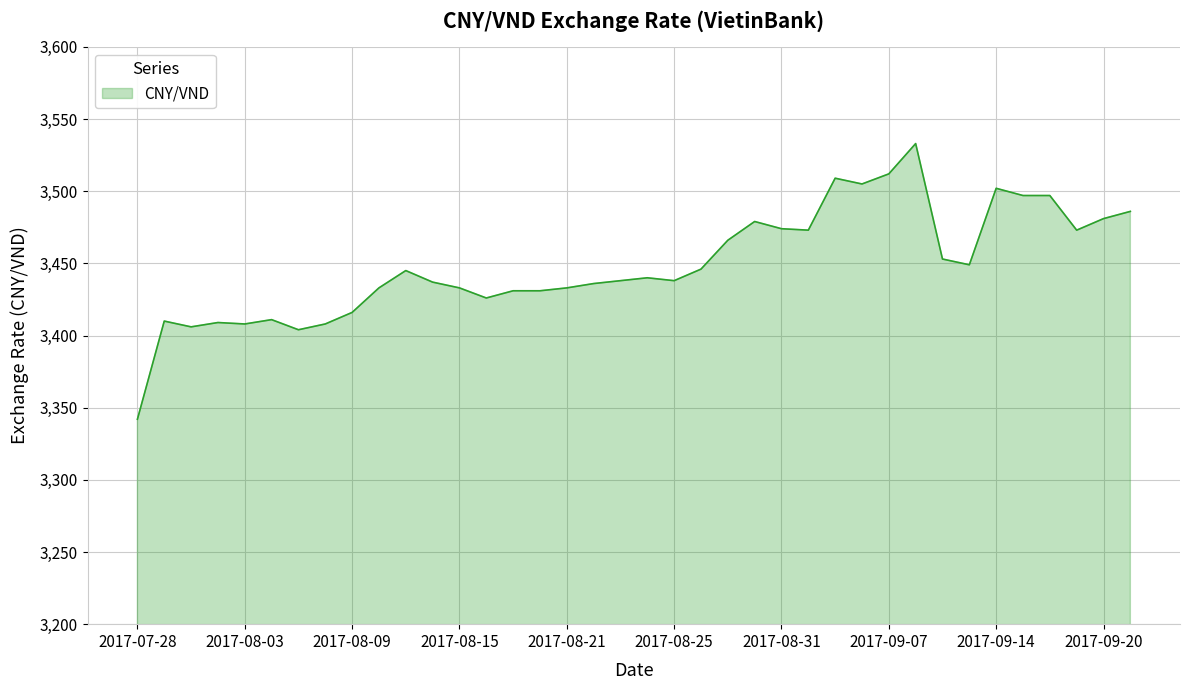

What is the maximum value shown in the chart?

3533